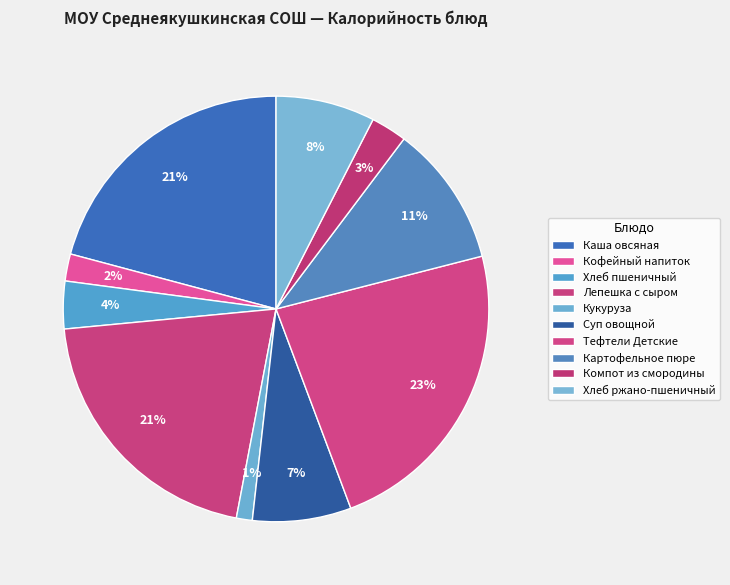

Is it true that Хлеб ржано-пшеничный is 1% of the pie?

False